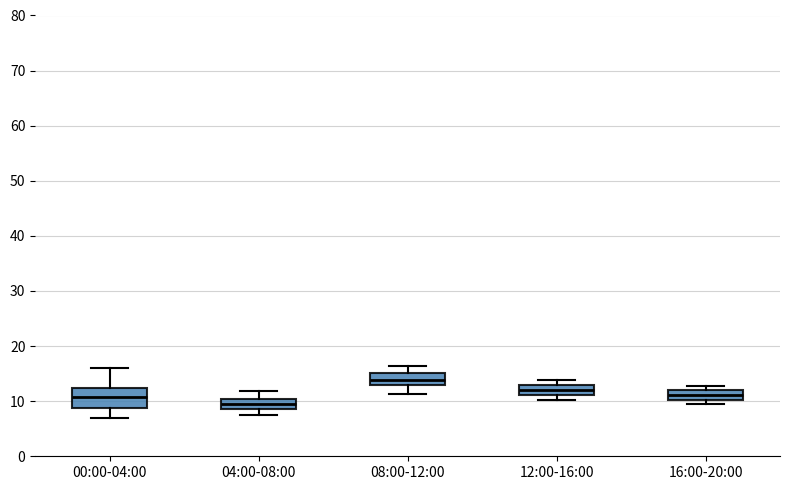

Where does the lower whisker of the box for 00:00-04:00 end on the y-axis? The values are not printed on the chart, so give them approximately, as read against the axis.

7